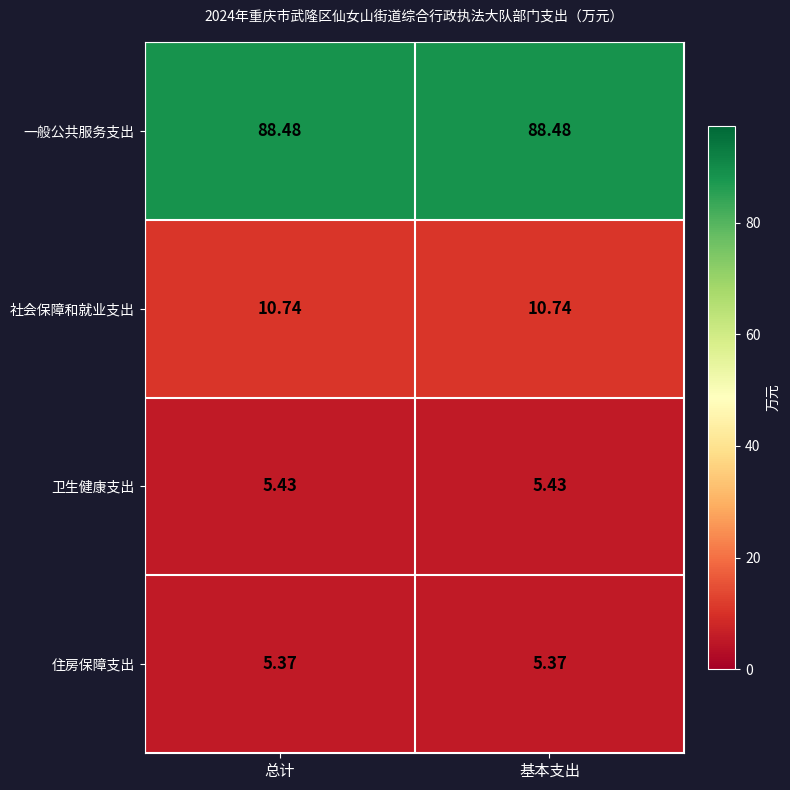

Rank the series by their maximum value, from lowest to highest.

住房保障支出, 卫生健康支出, 社会保障和就业支出, 一般公共服务支出